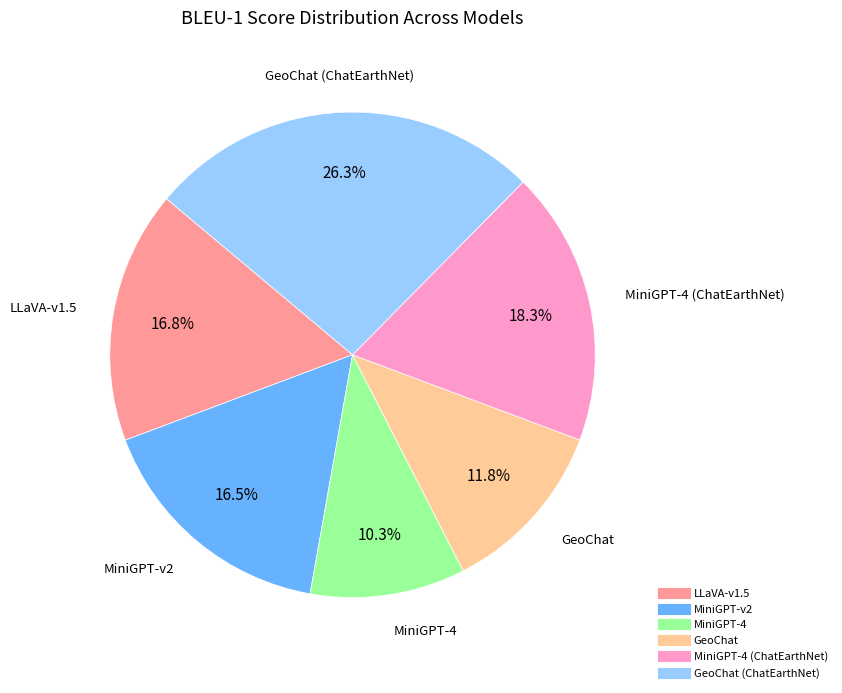

Is there a majority slice in this chart?

No